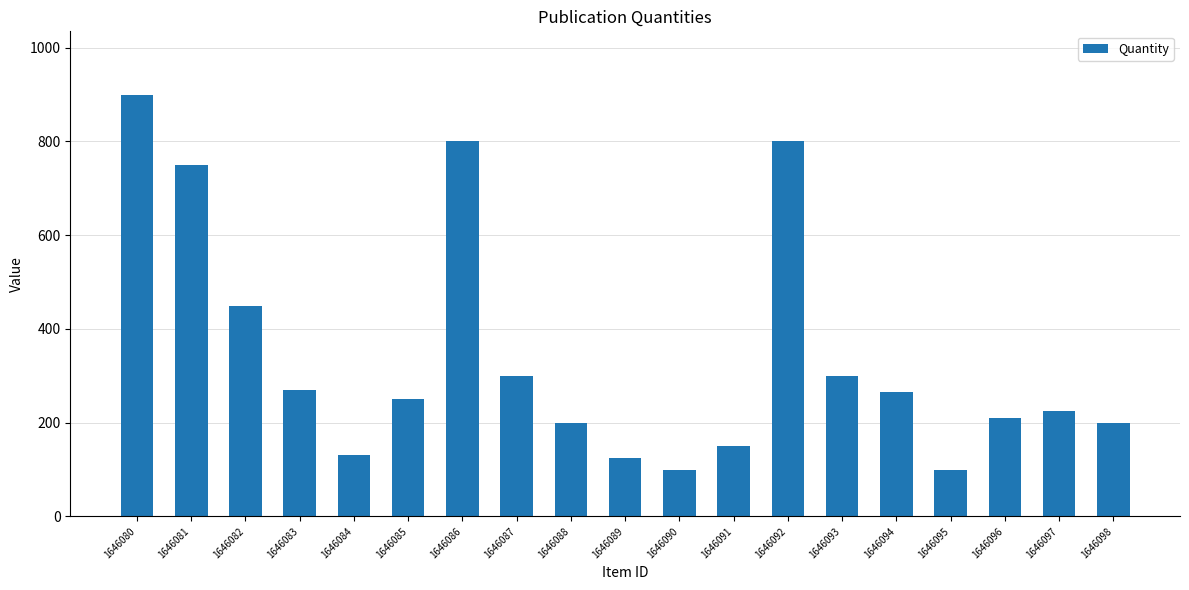

Reading right to left, transcribe all the data shown in this chart.

1646098=200	1646097=225	1646096=210	1646095=100	1646094=265	1646093=300	1646092=800	1646091=150	1646090=100	1646089=125	1646088=200	1646087=300	1646086=800	1646085=250	1646084=130	1646083=270	1646082=450	1646081=750	1646080=900